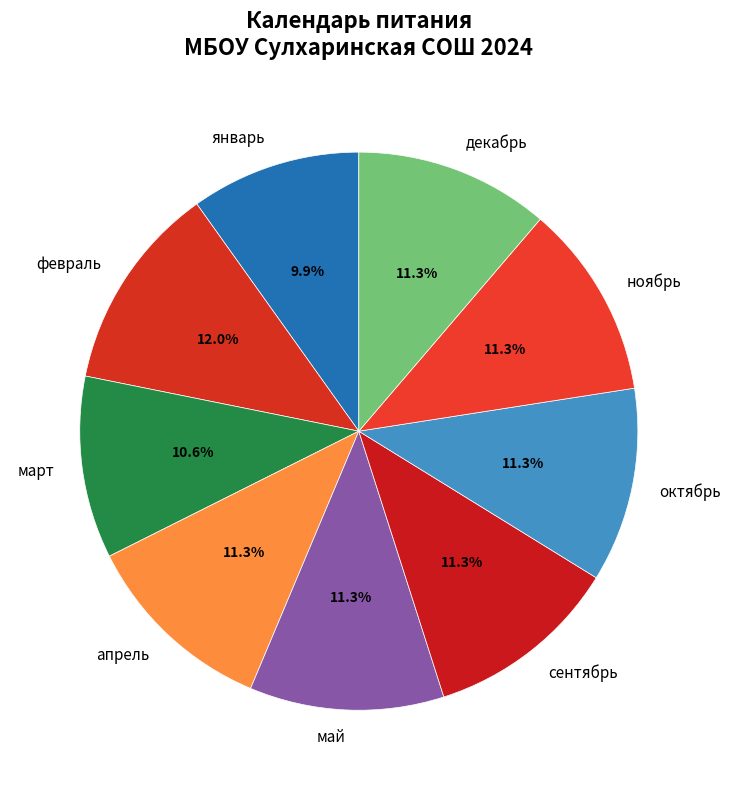

How many slices are in this pie chart?

9